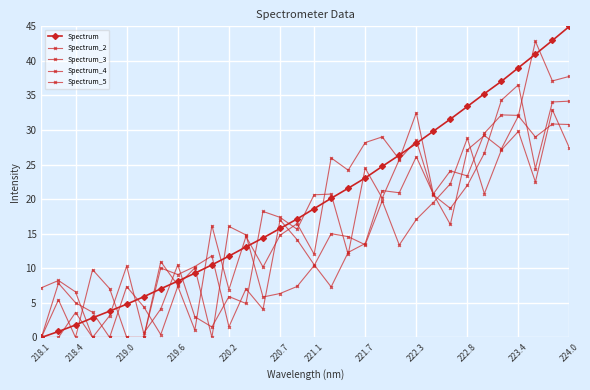

True or false: Spectrum has more than 0 interior local peaks.

False